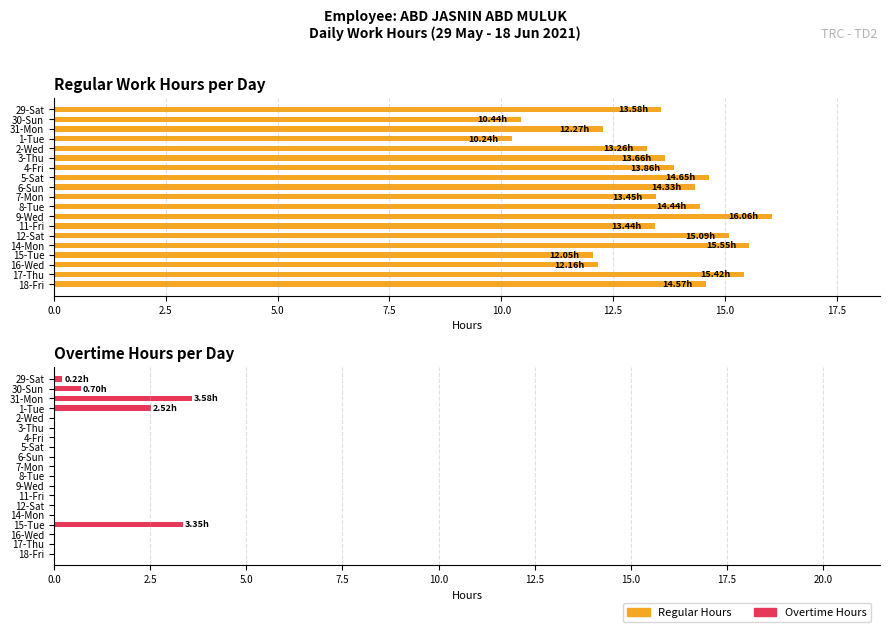

List the series in order of their peak value, highest first.

Regular Hours, Overtime Hours